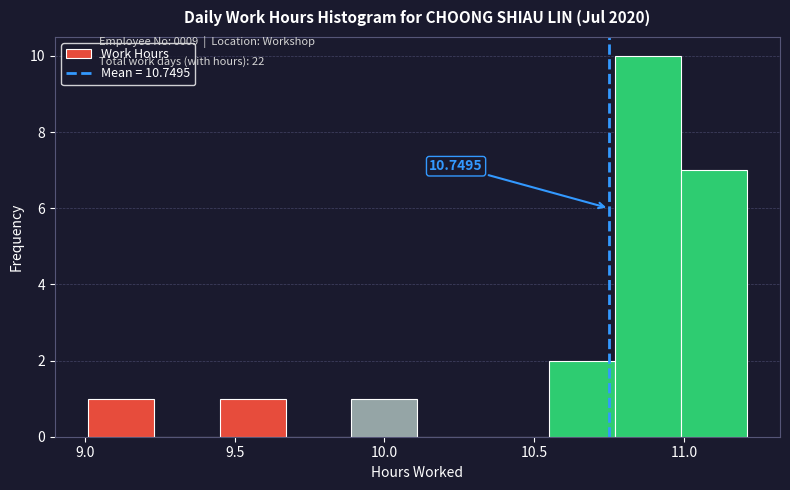

Which range on the x-axis has the tallest bar?

10.77 to 10.99